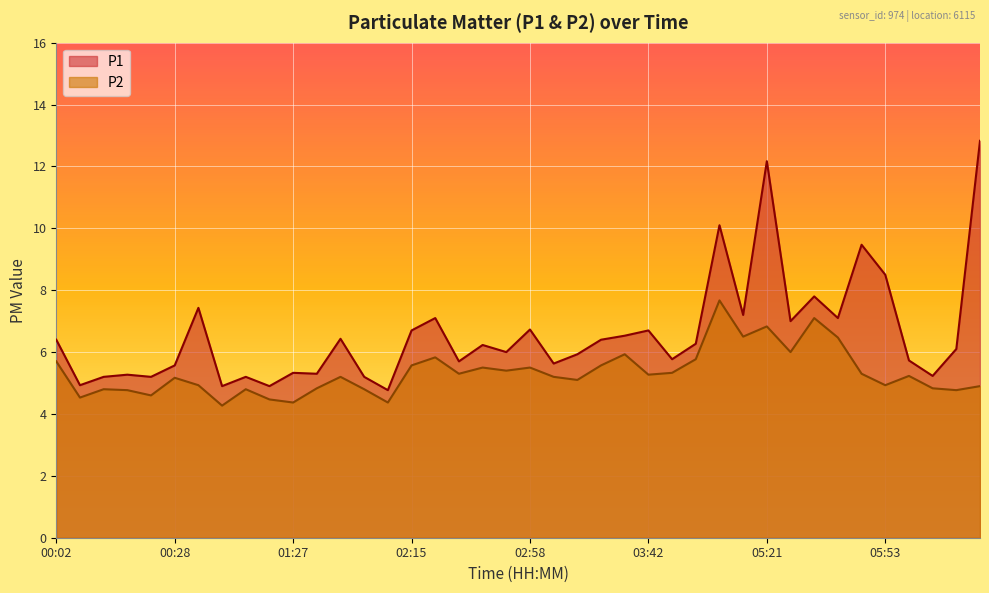

Reading right to left, list all the values displayed in this chart.

P1: 12.8	6.1	5.2	5.7	8.5	9.5	7.1	7.8	7.0	12.2	7.2	10.1	6.3	5.8	6.7	6.5	6.4	5.9	5.6	6.7	6.0	6.2	5.7	7.1	6.7	4.8	5.2	6.4	5.3	5.3	4.9	5.2	4.9	7.4	5.6	5.2	5.3	5.2	4.9	6.4
P2: 4.9	4.8	4.8	5.2	4.9	5.3	6.5	7.1	6.0	6.8	6.5	7.7	5.8	5.3	5.3	5.9	5.6	5.1	5.2	5.5	5.4	5.5	5.3	5.8	5.6	4.4	4.8	5.2	4.8	4.4	4.5	4.8	4.3	4.9	5.2	4.6	4.8	4.8	4.5	5.7